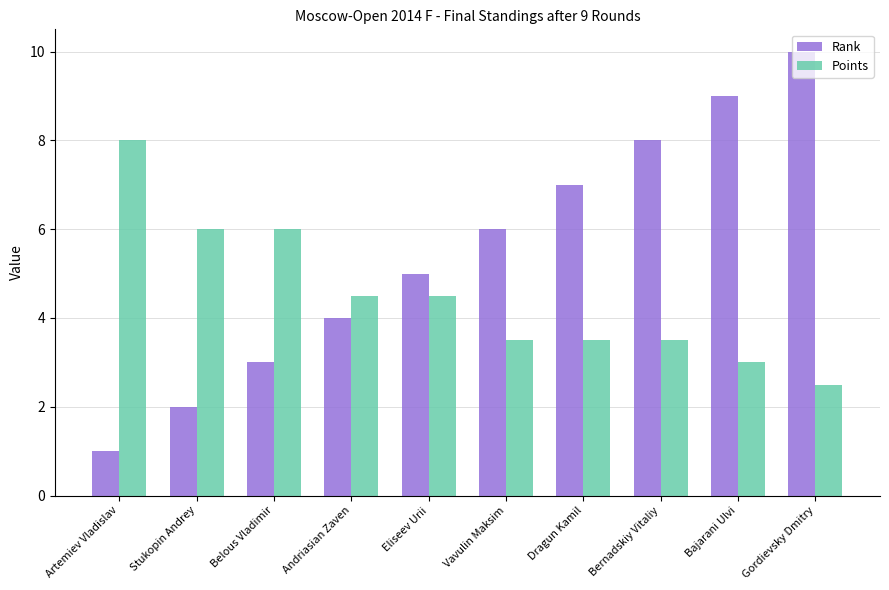

Is it true that Points equals 3.0 at Bajarani Ulvi?

True